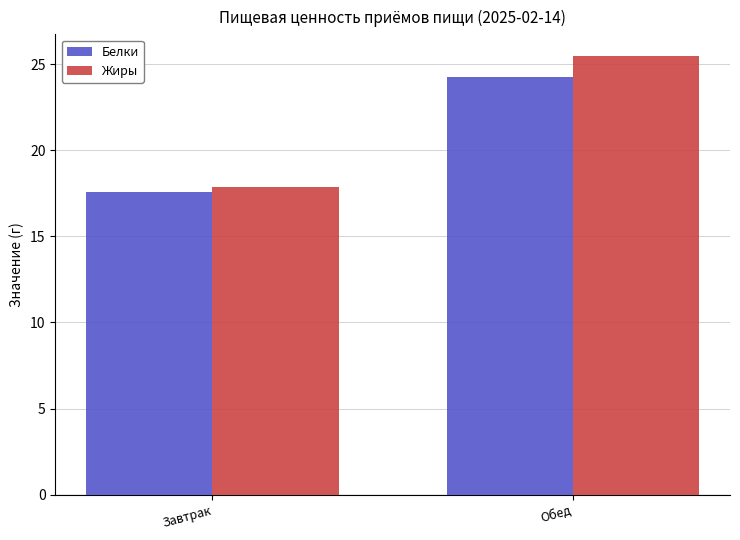

The Жиры series shows 25.4 at Обед. True or false?

True